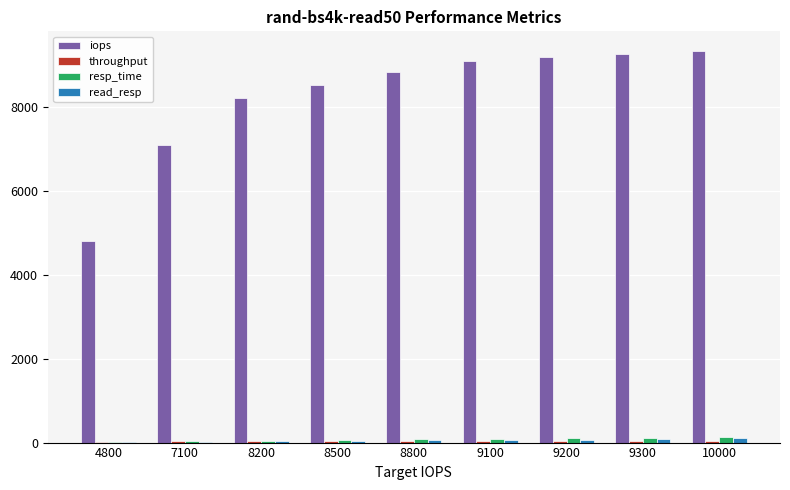

Which series has the largest range (max minus min)?

iops